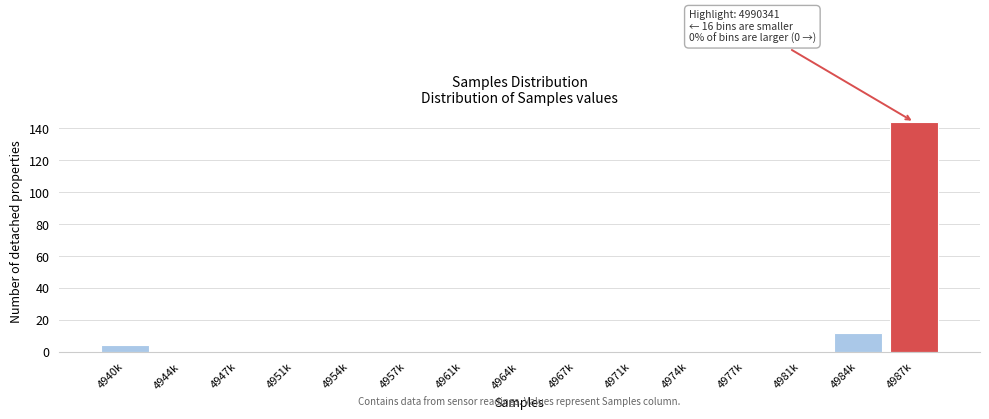

Reading left to right, transcribe all the data shown in this chart.

4940k=4	4944k=0	4947k=0	4951k=0	4954k=0	4957k=0	4961k=0	4964k=0	4967k=0	4971k=0	4974k=0	4977k=0	4981k=0	4984k=12	4987k=144